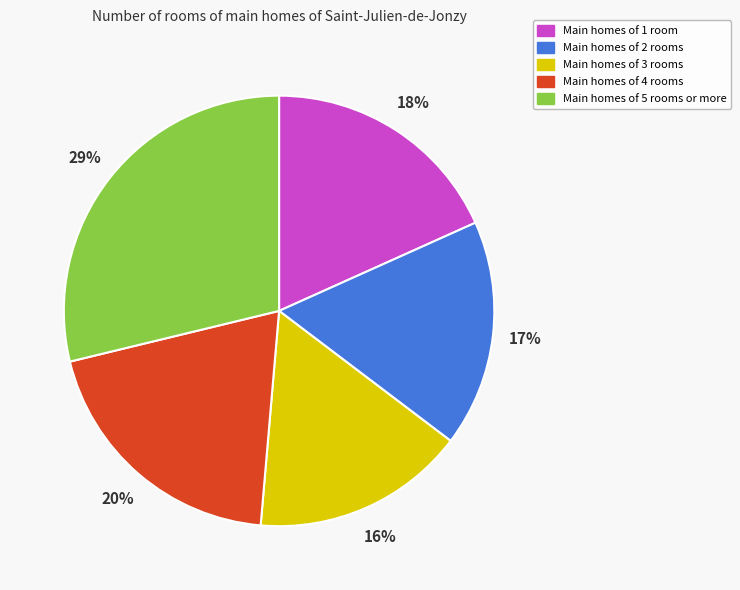

Does Main homes of 3 rooms account for over 50% of the chart?

No